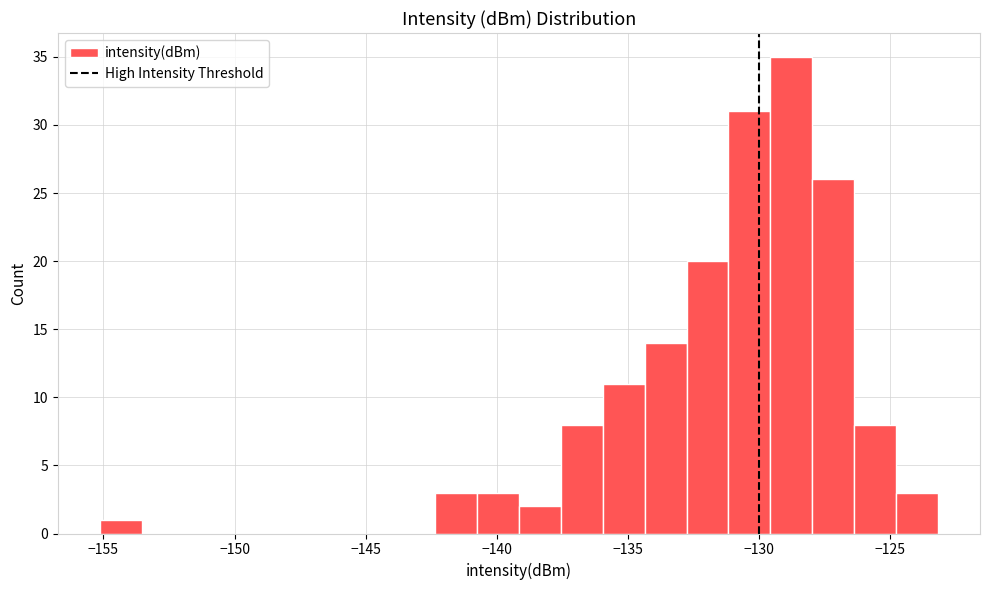

Around what value on the x-axis is the tallest bar? Give the approximate position of its centre, as read against the axis.

-129.0